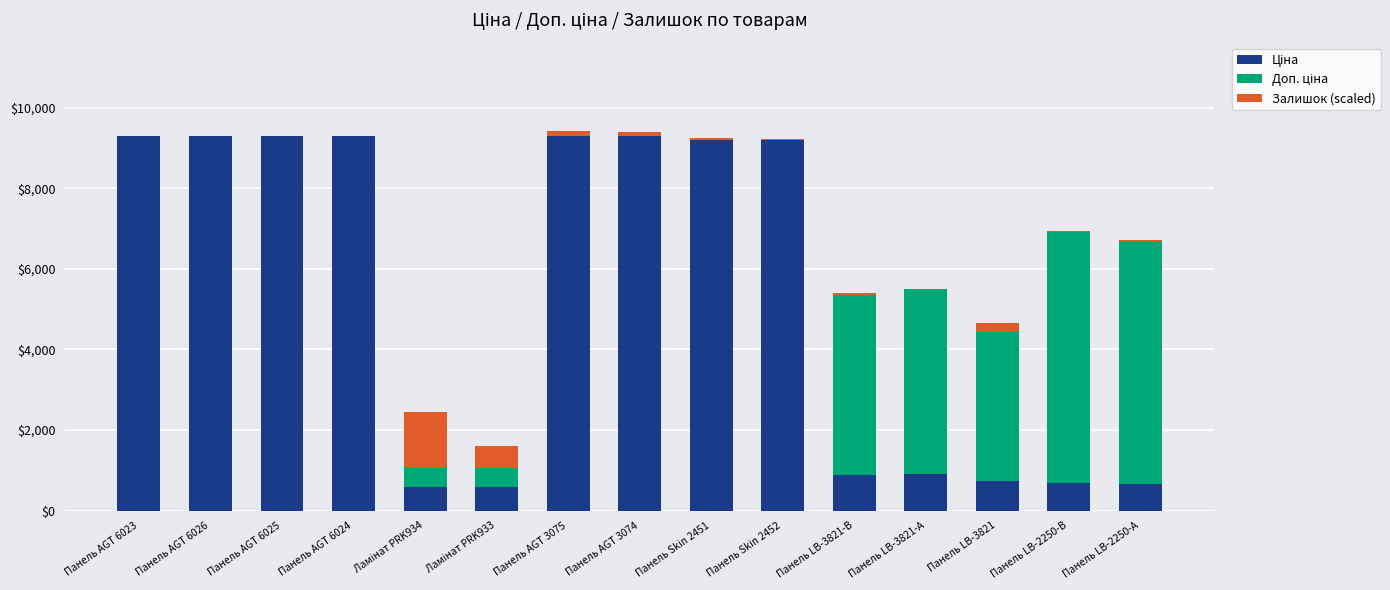

At how many categories does at least one series exceed 5007?

10